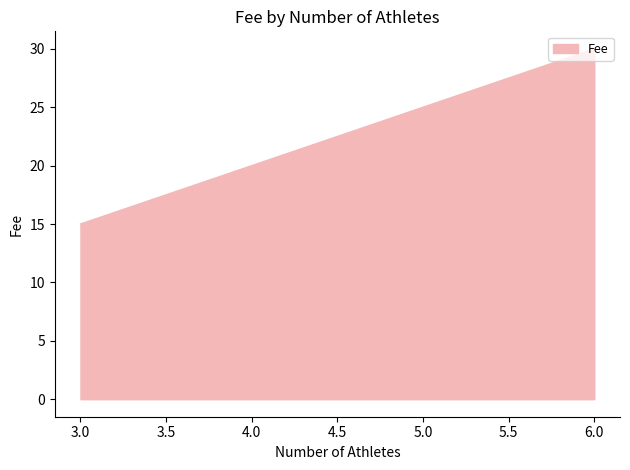

What is the value of the 6th point from the left?

30